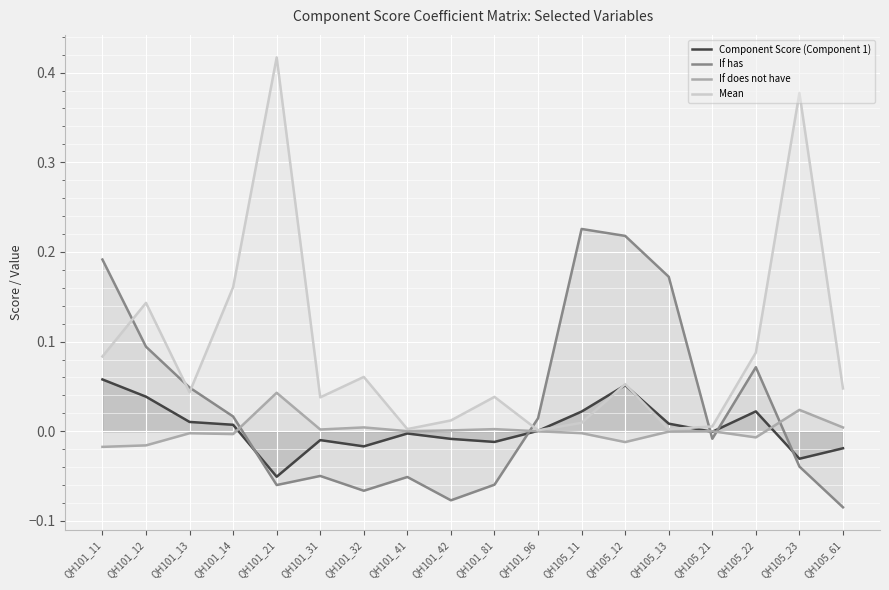

True or false: Mean and If does not have cross at least once.

False